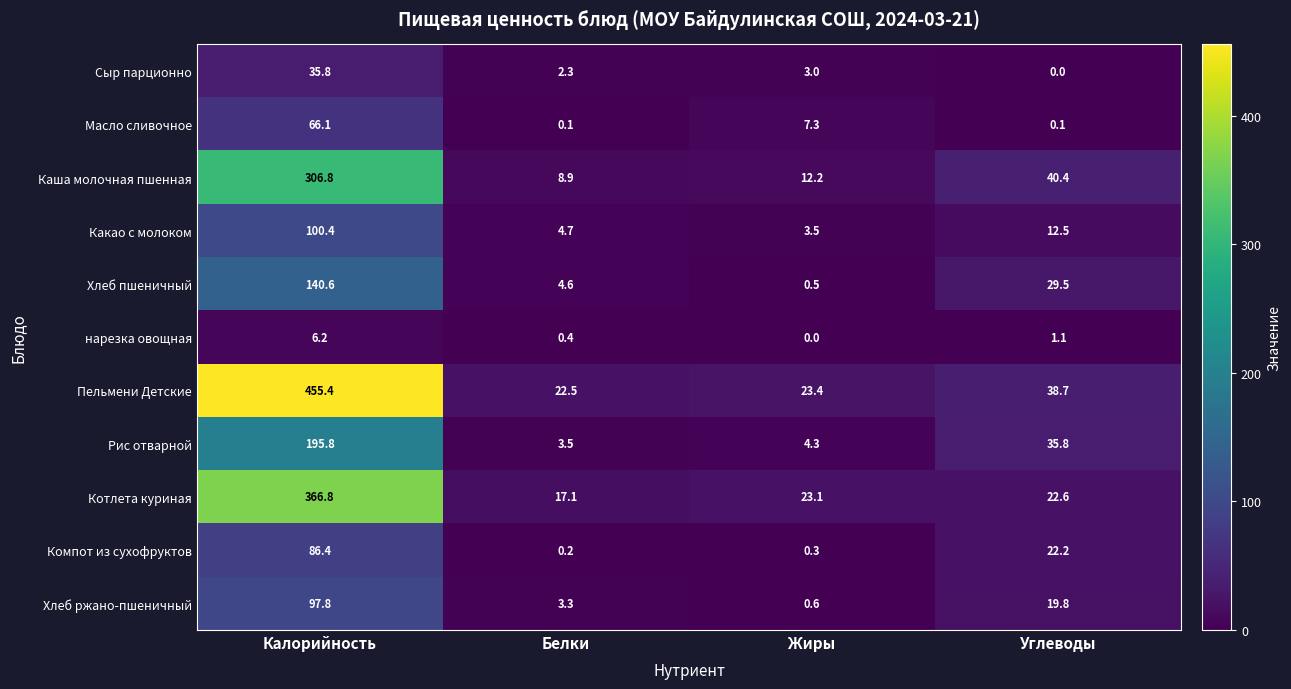

What is the average value of the Компот из сухофруктов series?

27.3